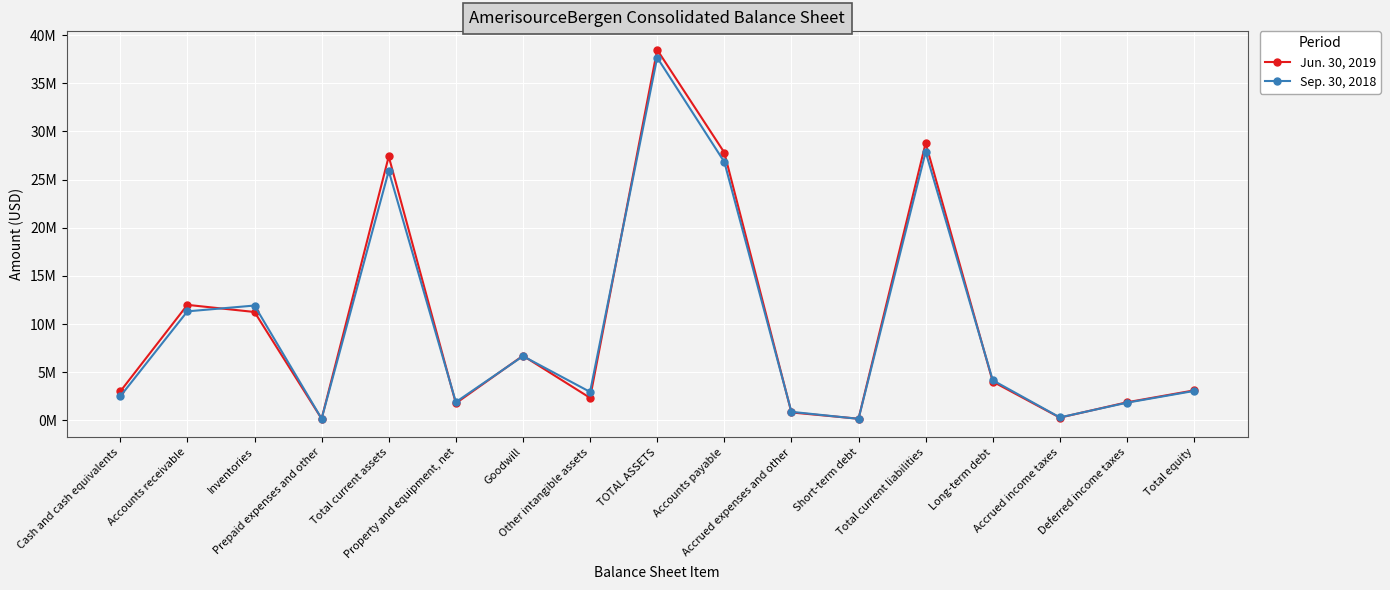

What is the difference between the Jun. 30, 2019 values at Other intangible assets and Accrued expenses and other?

1515126